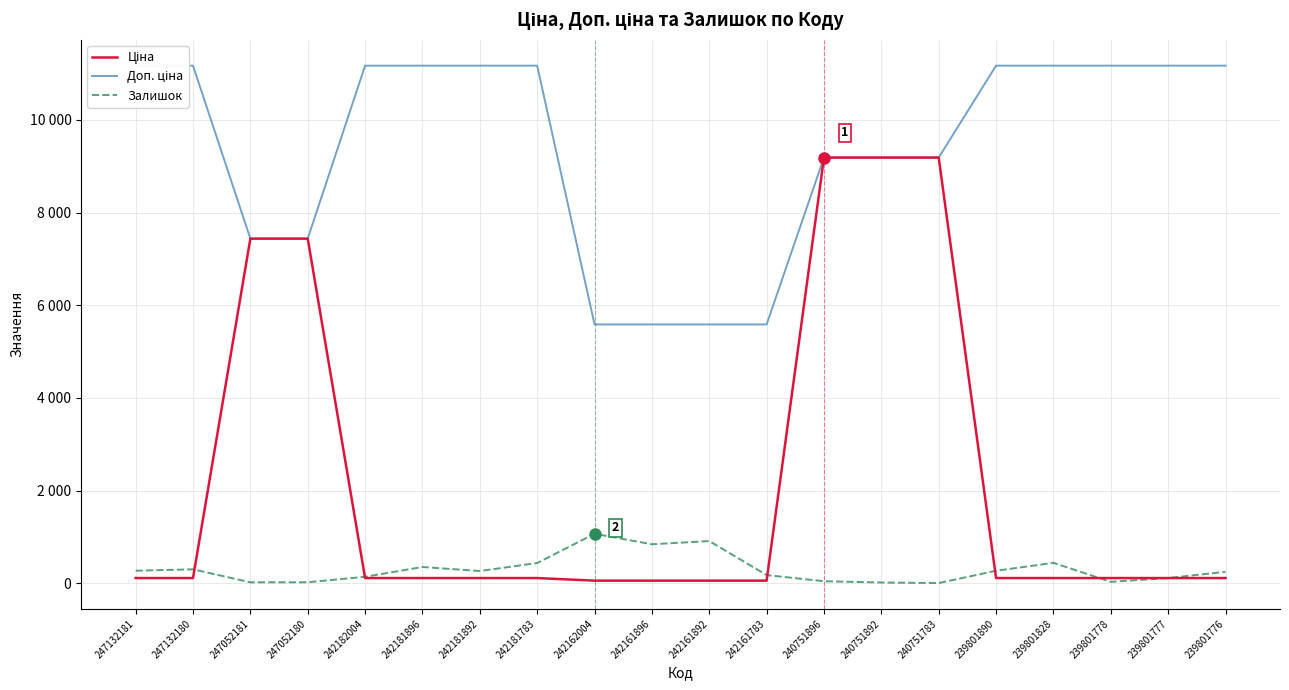

Does the chart display data point markers on the line(s)?

No